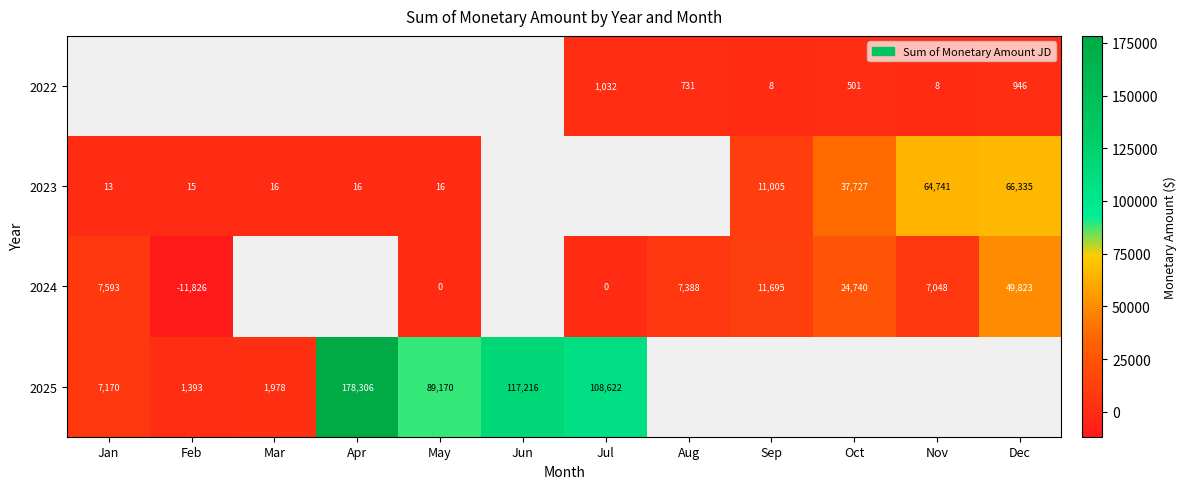

What is the difference between the 2023 values at Nov and Dec?

1593.8